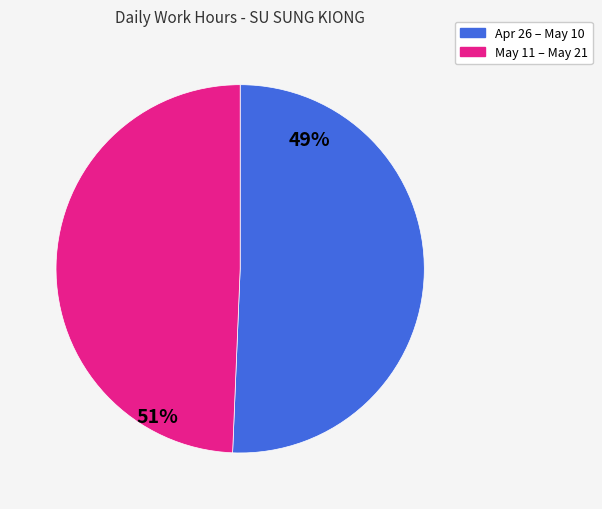

Rank the categories by value from highest to lowest.

Apr 26 – May 10, May 11 – May 21